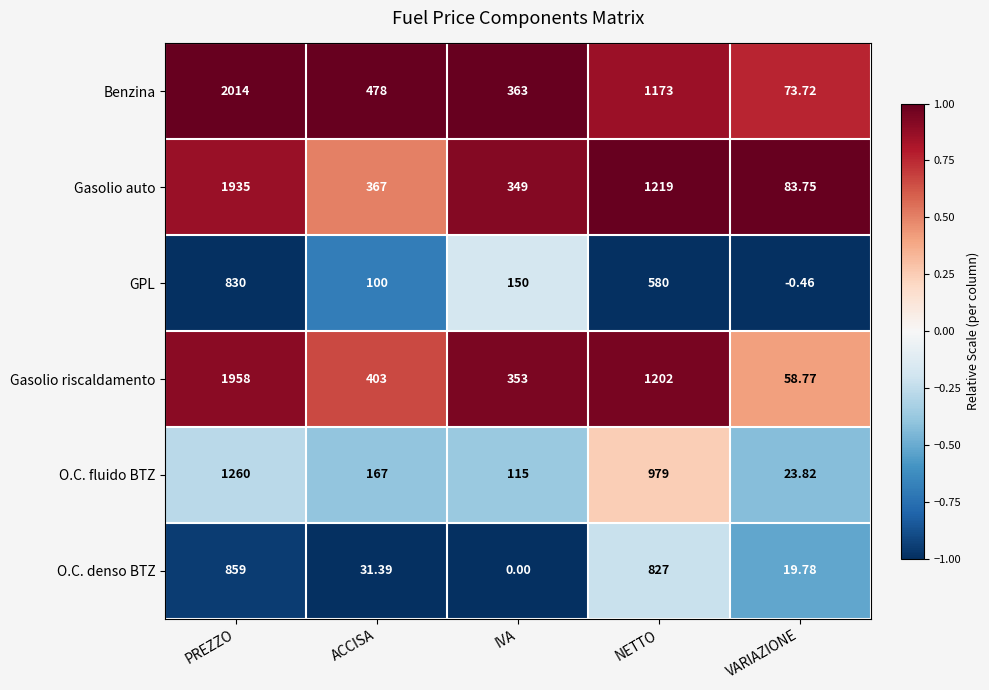

Count the number of data series in this chart.

6